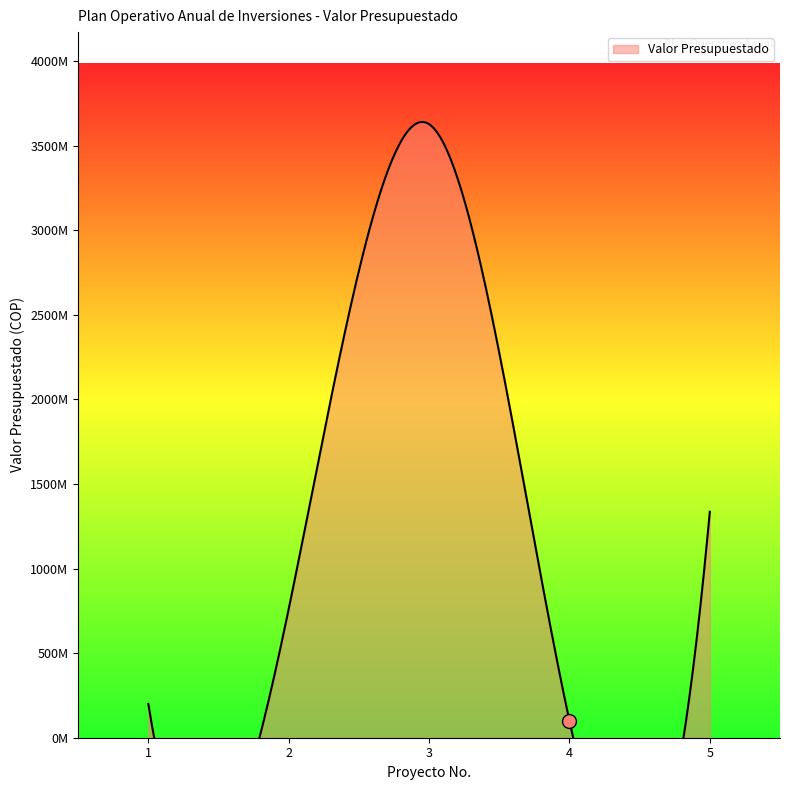

Does the chart display data point markers on the line(s)?

No